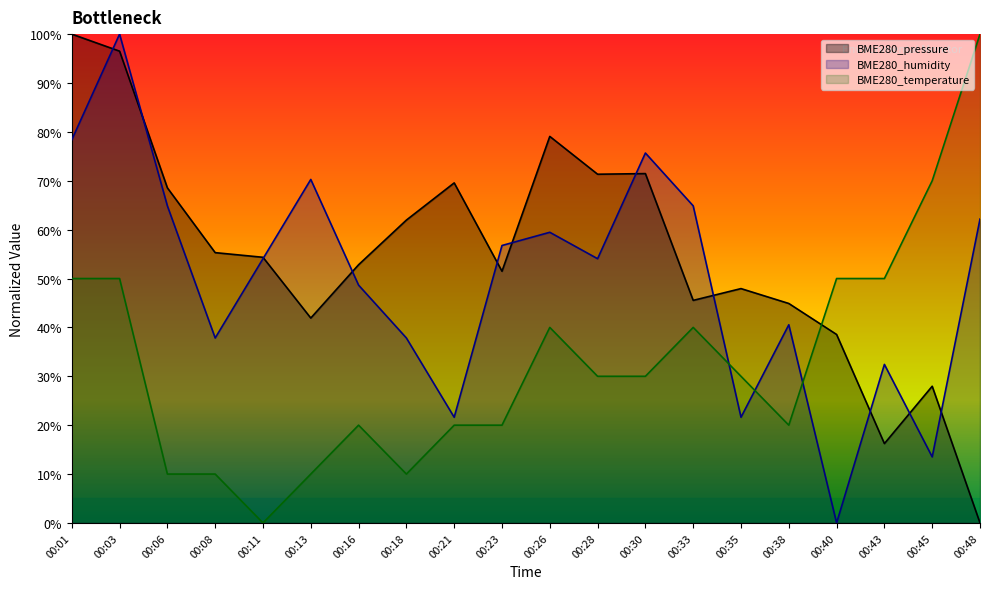

What is the difference between the BME280_temperature values at 00:21 and 00:01?

30.0